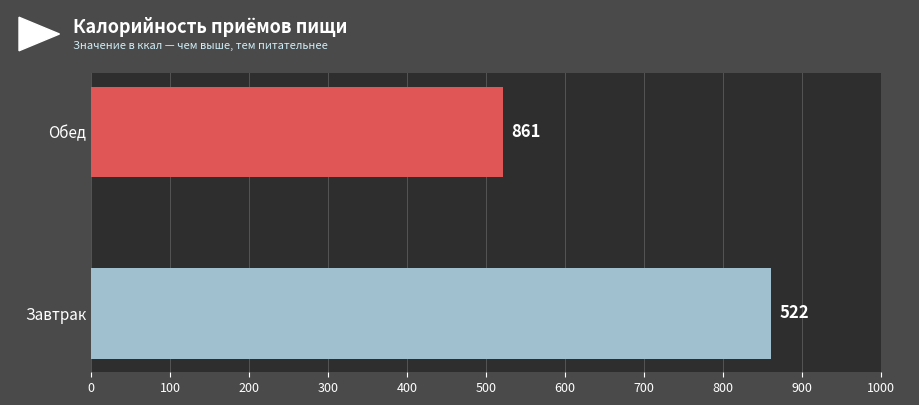

What is the difference between the maximum and minimum values?

339